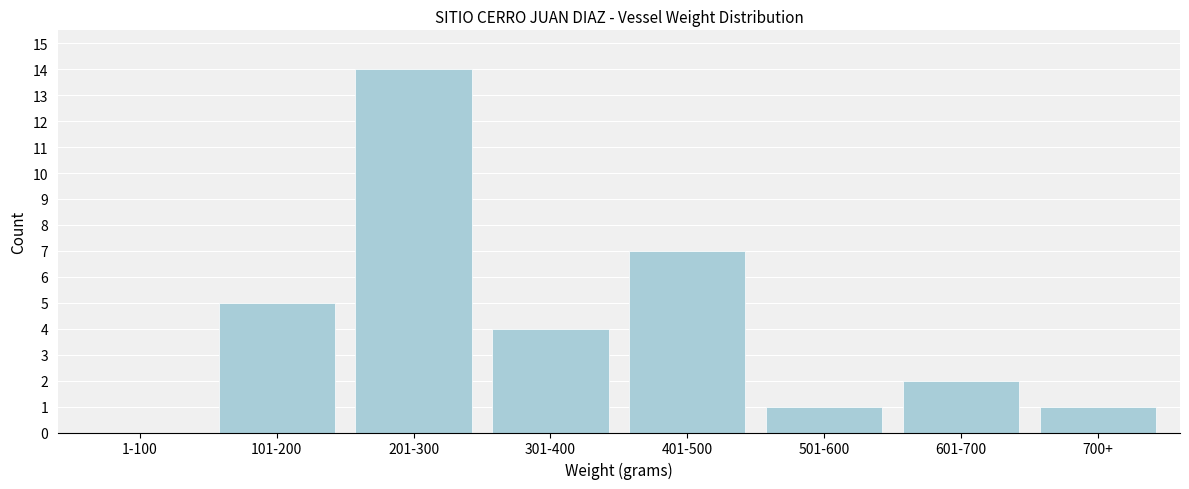

Reading right to left, list all the values displayed in this chart.

700+=1	601-700=2	501-600=1	401-500=7	301-400=4	201-300=14	101-200=5	1-100=0